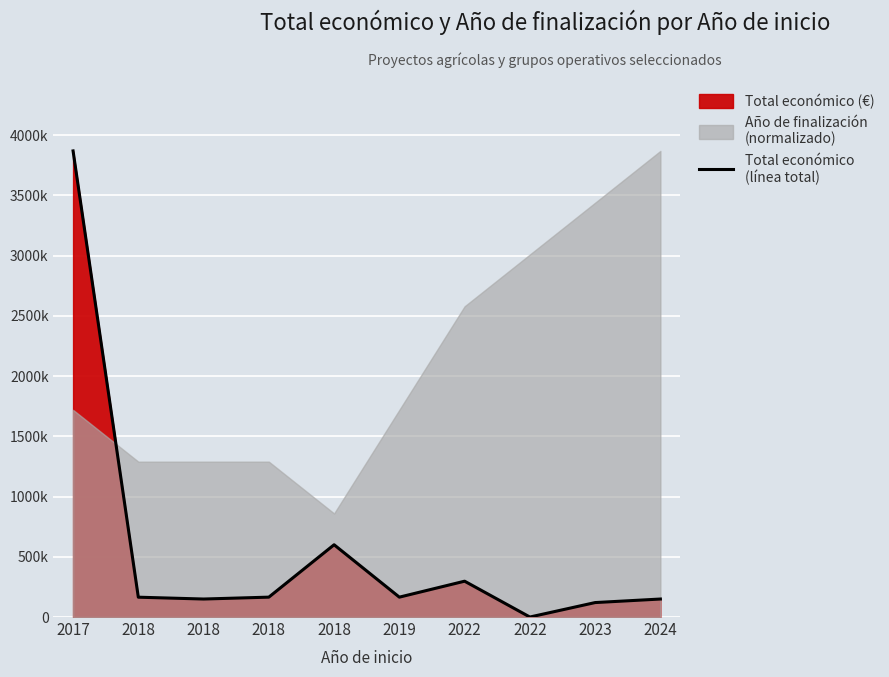

Approximately how many times larger is the value at 2024 compared to 2023?

1.2